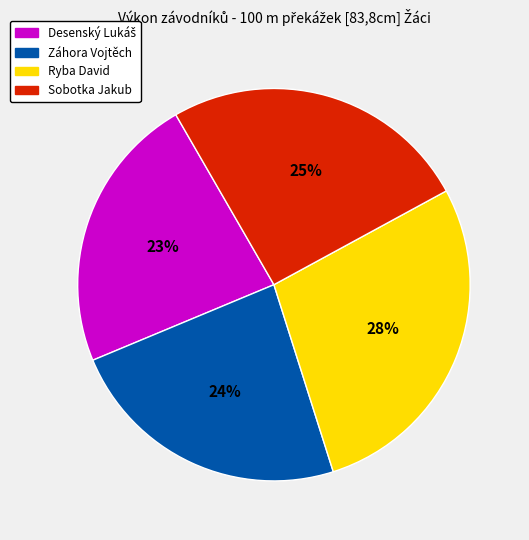

Do Sobotka Jakub and Záhora Vojtěch together represent more than half of the pie?

No